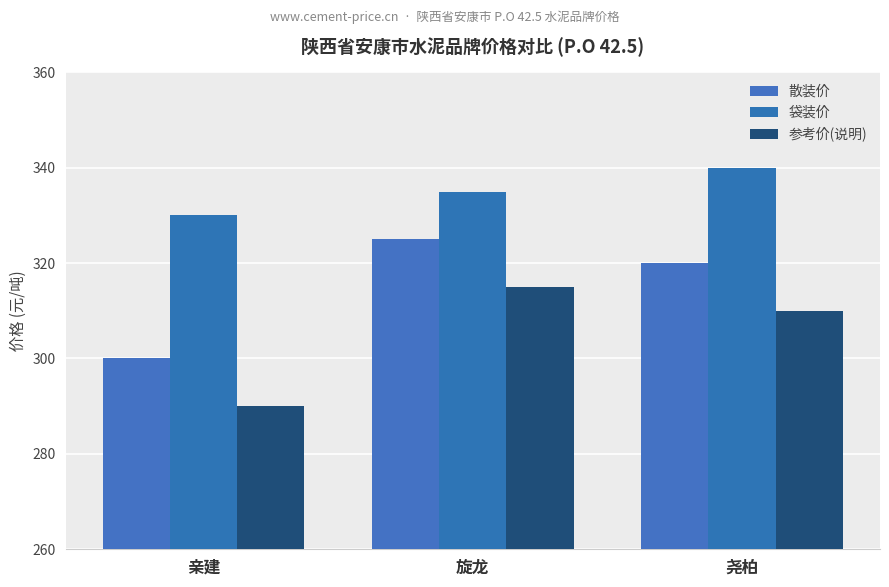

What are all the series names shown in the legend?

散装价, 袋装价, 参考价(说明)